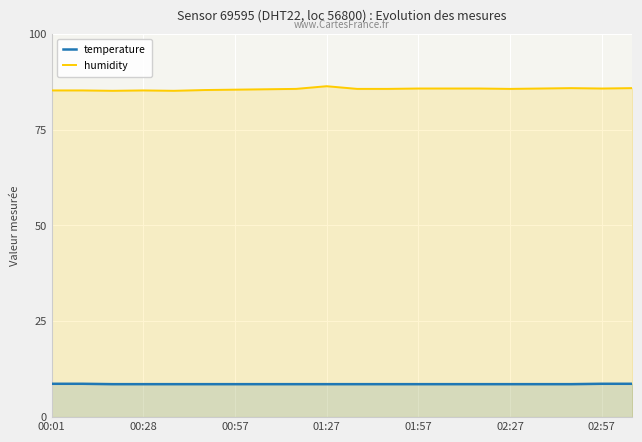

How many interior local peaks does the humidity series have?

3